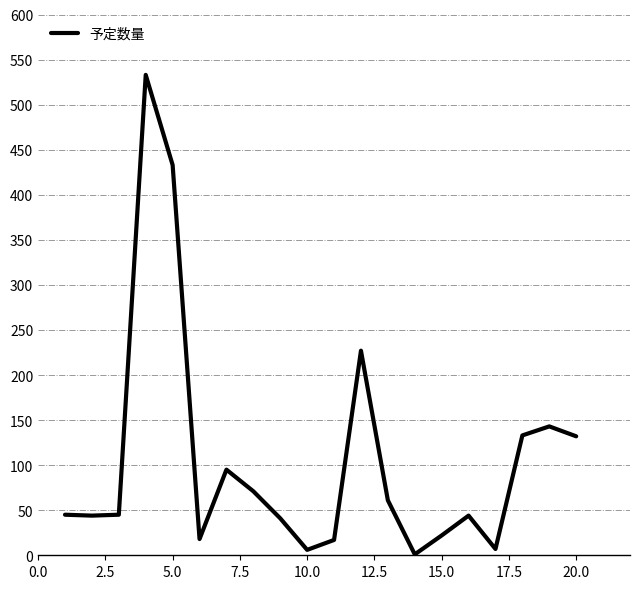

What is the difference between the maximum and minimum values?

532